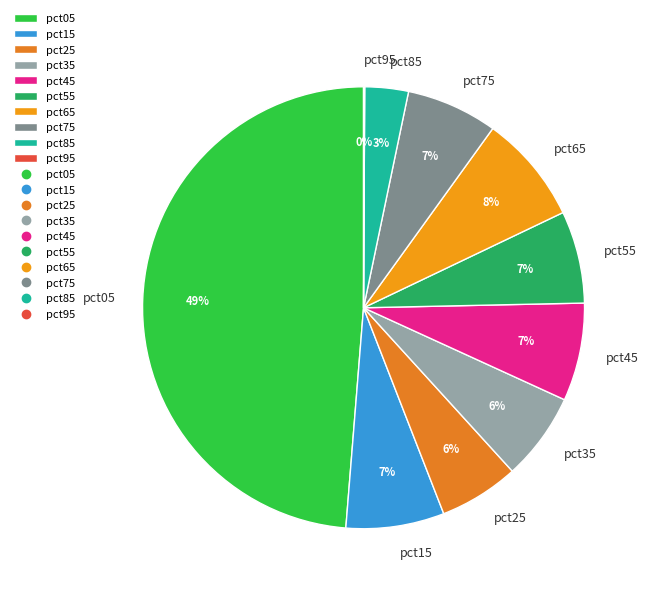

Which category has the biggest portion of the pie?

pct05